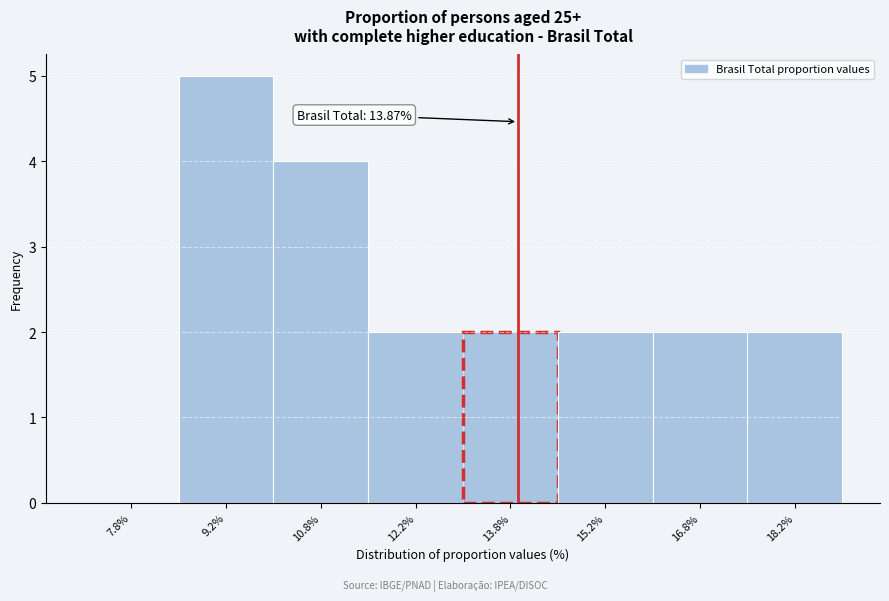

Which range on the x-axis has the tallest bar?

8.5 to 10.0